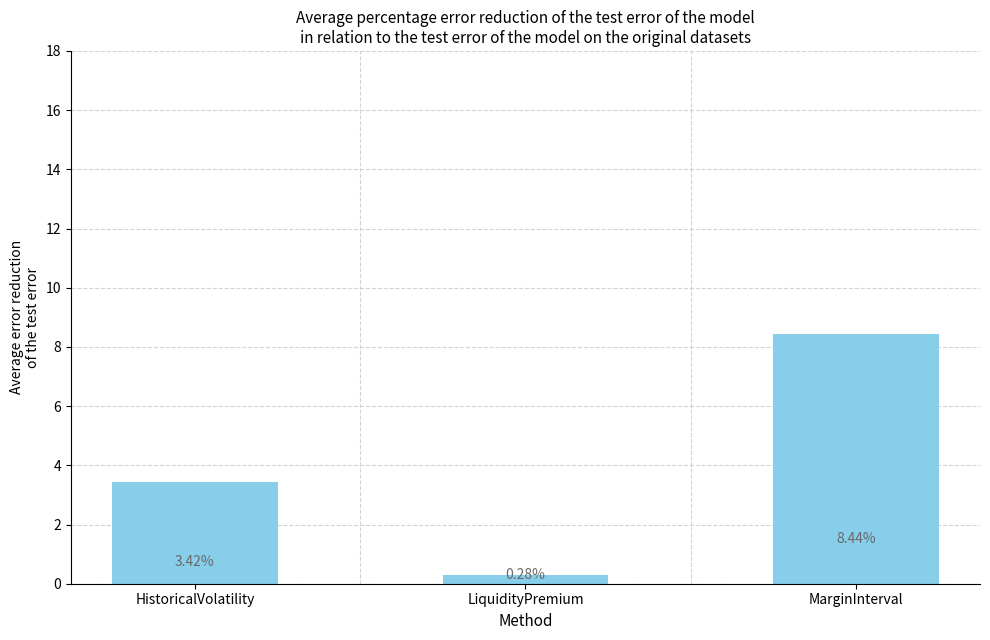

At which label does the data first exceed 3?

HistoricalVolatility